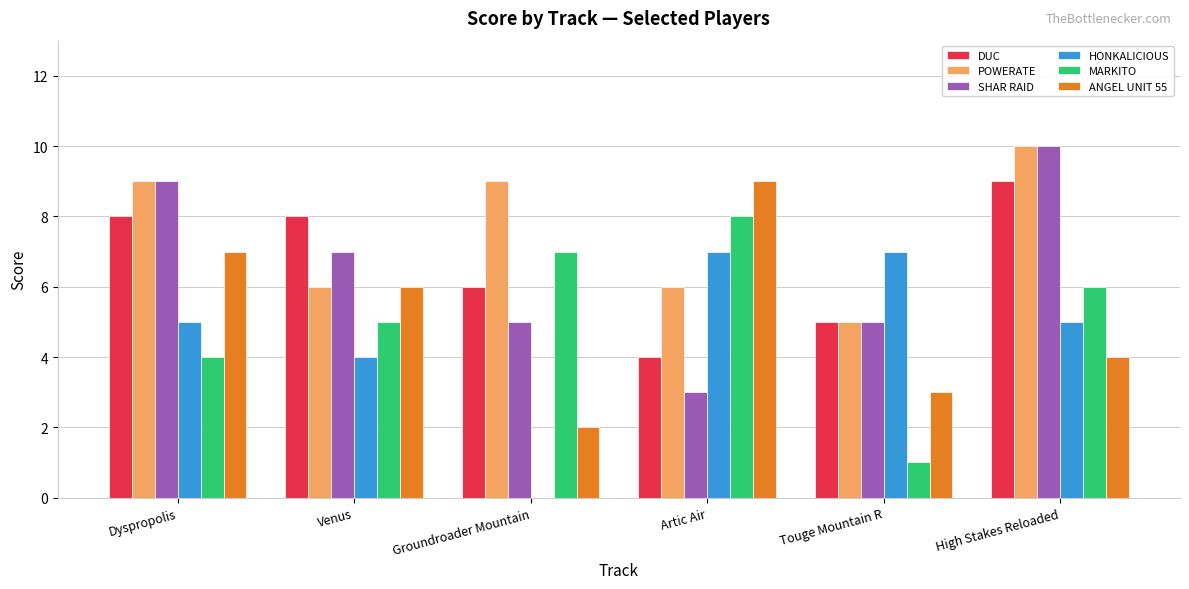

At which category is the sum across all series the highest?

High Stakes Reloaded